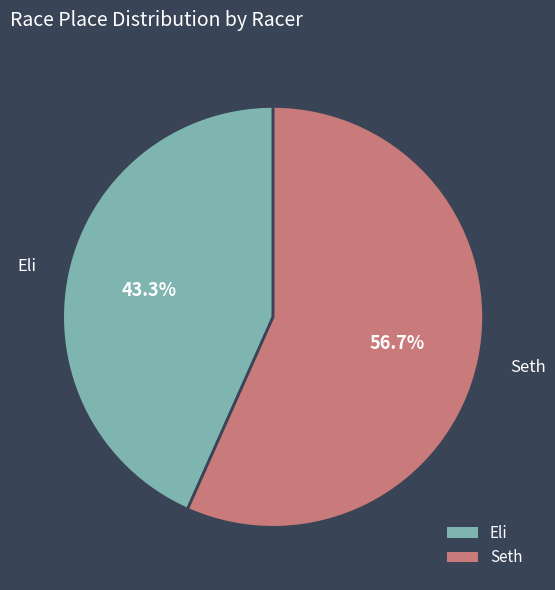

Which has a higher value, Seth or Eli?

Seth